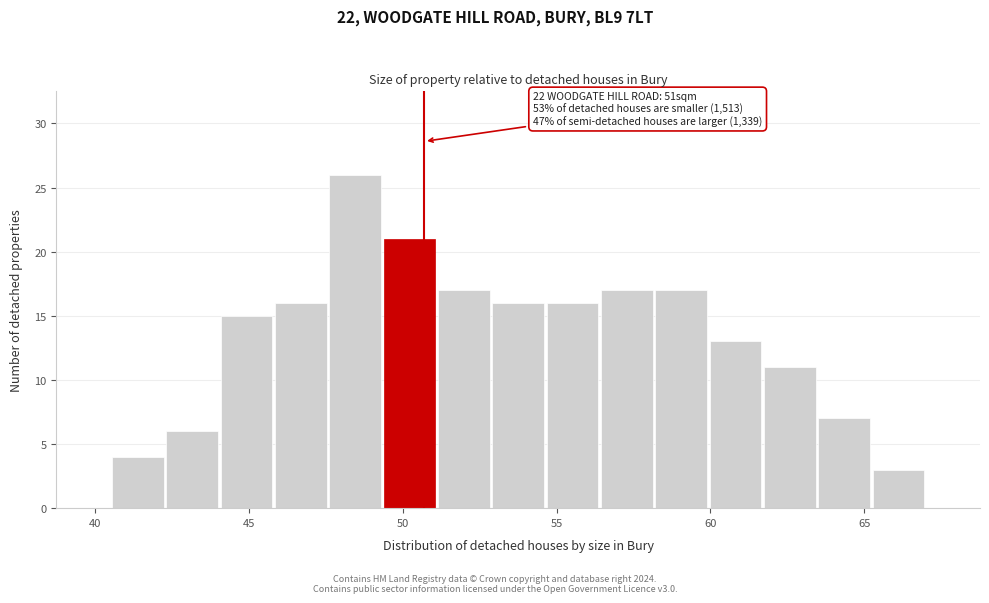

Read against the x-axis, roughly where is the centre of the tallest bar?

48.5